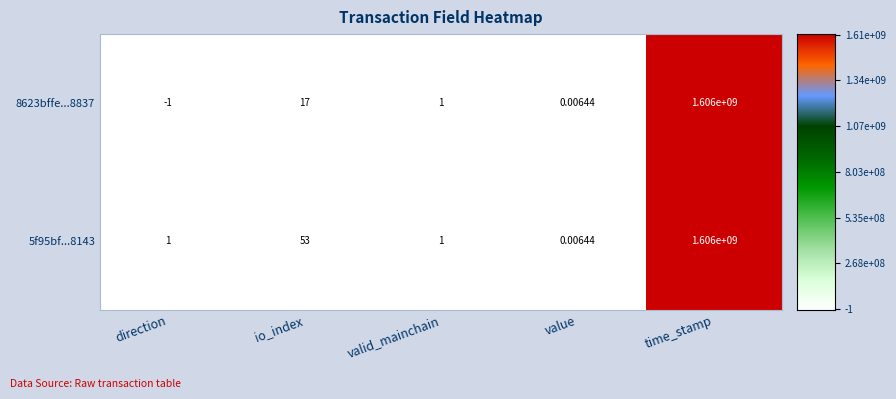

At which category is the sum across all series the highest?

time_stamp